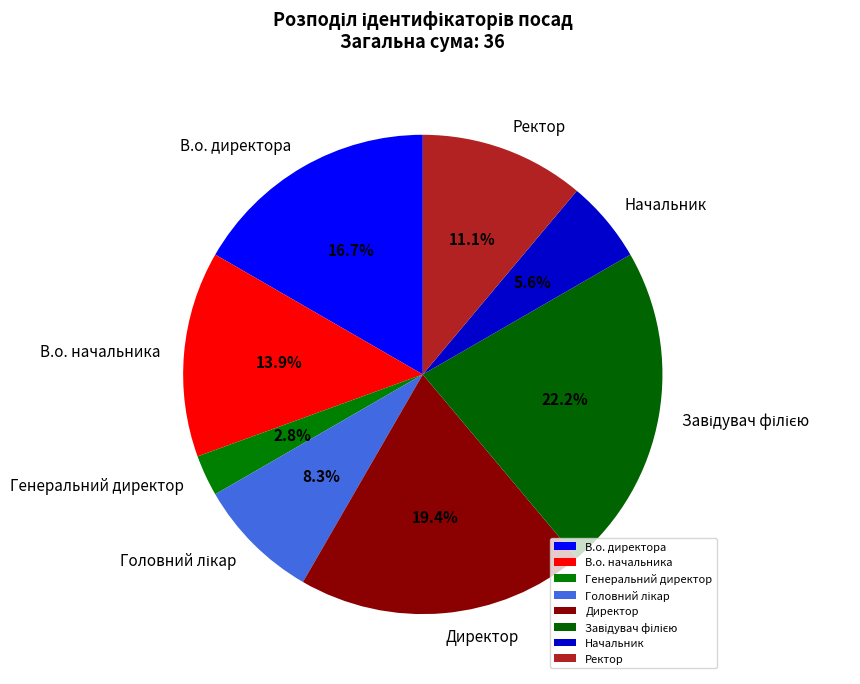

To the nearest percent, what portion does В.о. начальника represent?

14%